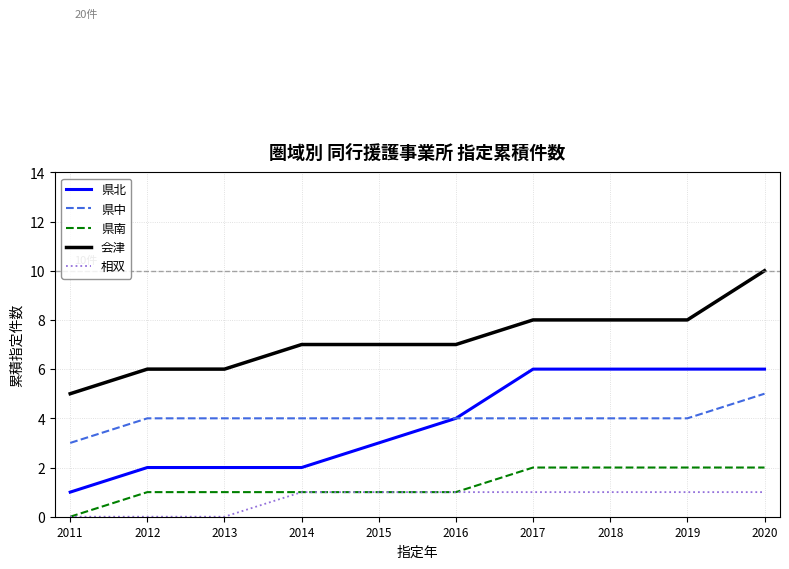

Does the chart have visible grid lines?

Yes